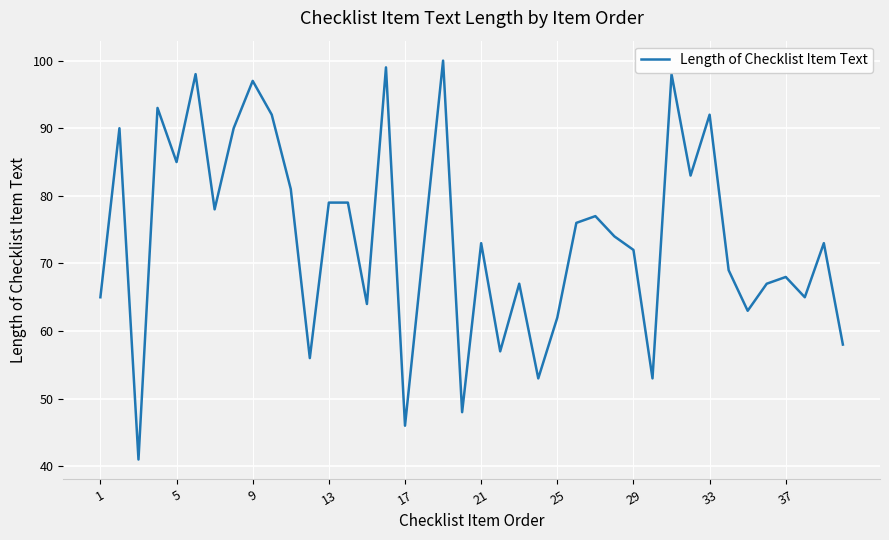

Is this an area chart (filled region under the line)?

No